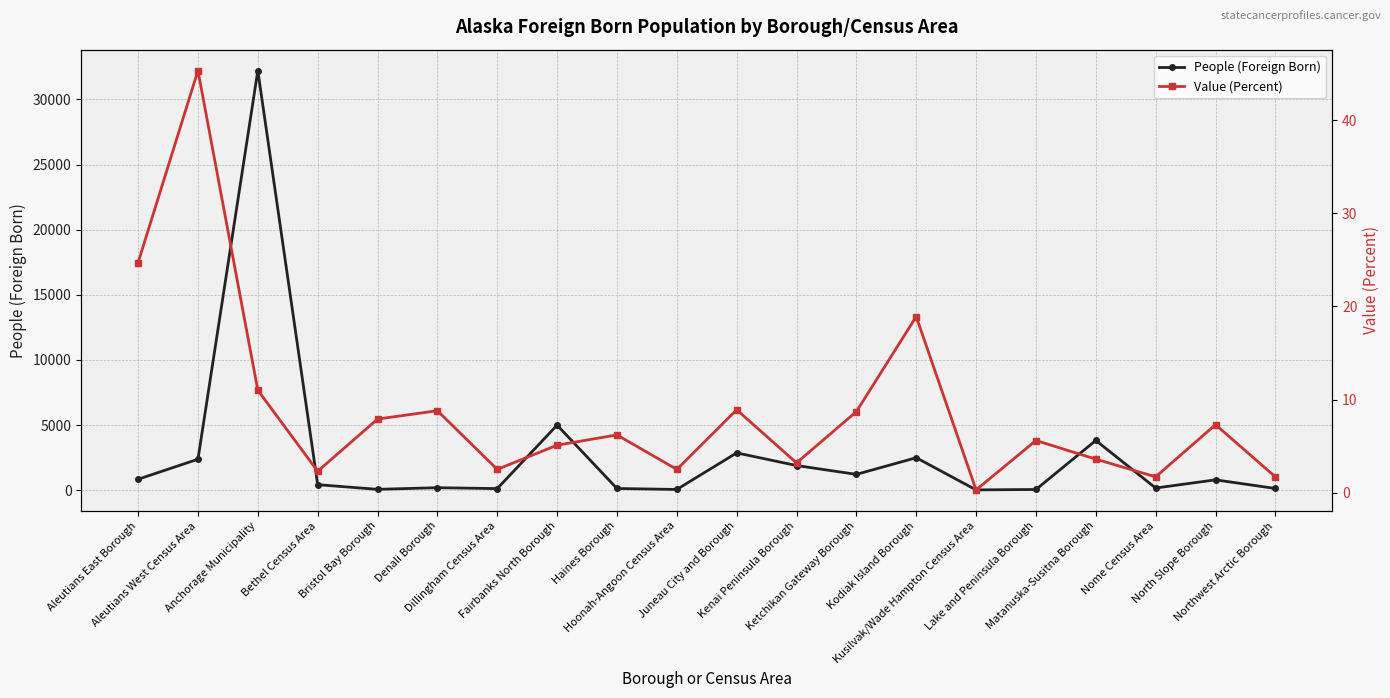

Between Lake and Peninsula Borough and Northwest Arctic Borough, which series saw the biggest shift?

People (Foreign Born)